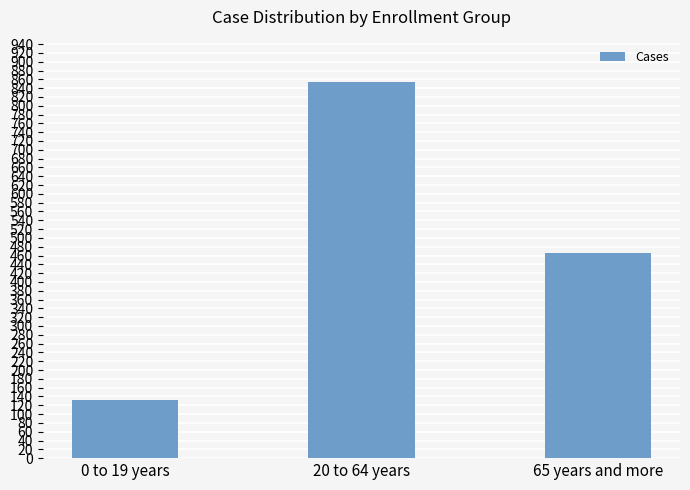

What is the label of the 1st bar from the right?

65 years and more